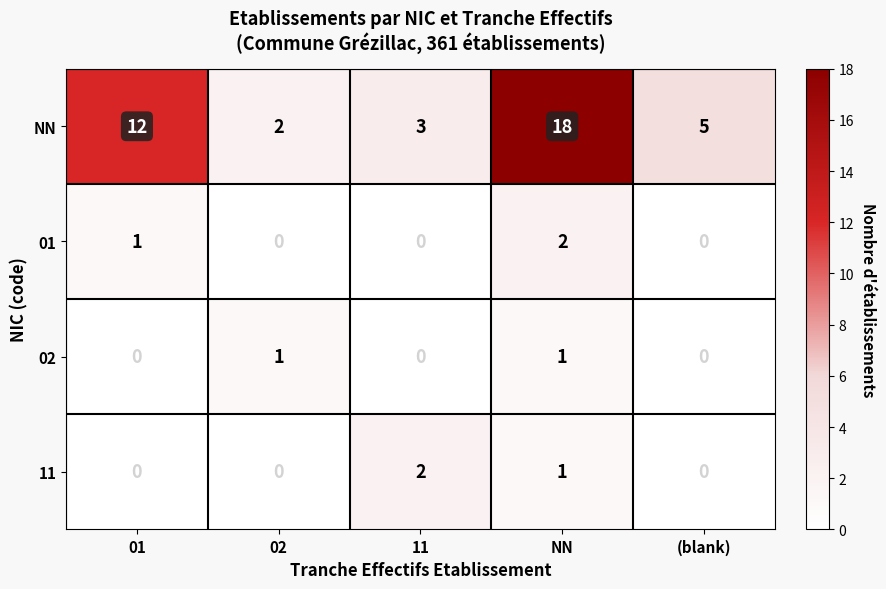

Where is 11 nearest to the value 1?

NN